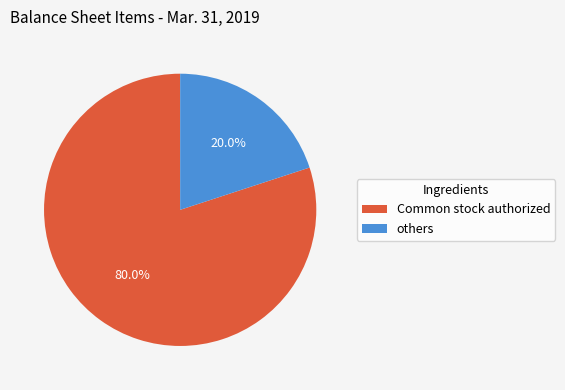

Which slice is the smallest?

others